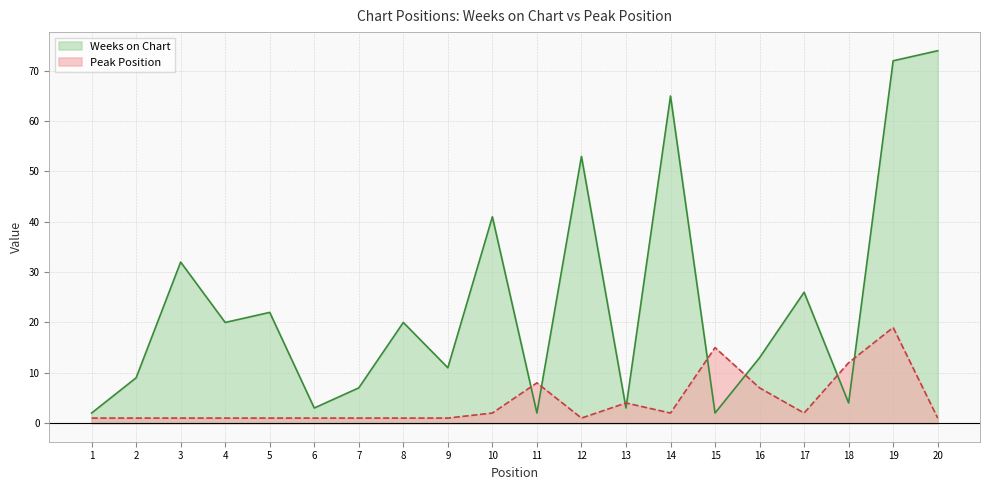

What is the greatest value displayed?

74